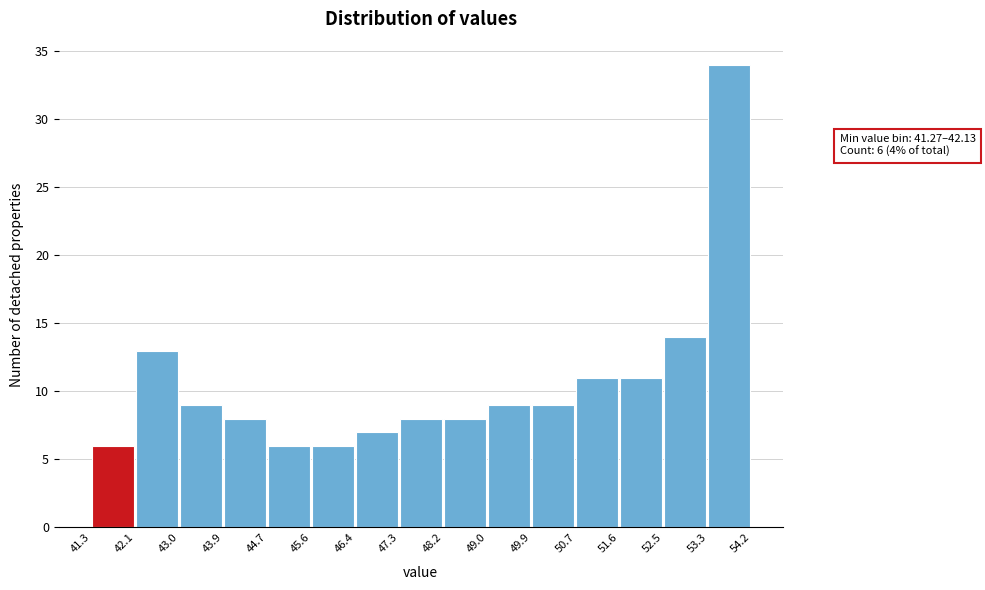

Over which range of the x-axis is the bar tallest?

53.3 to 54.2